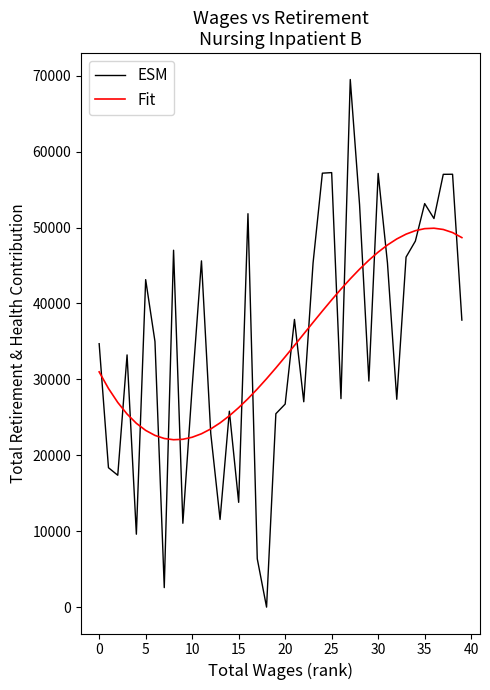

Rank the series by their maximum value, from highest to lowest.

ESM, Fit